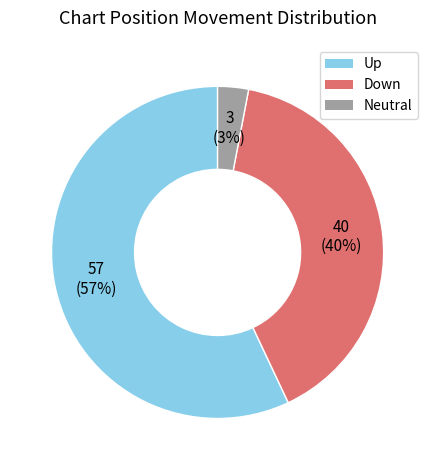

To the nearest percent, what is the difference between the largest and smallest slice percentages?

54%